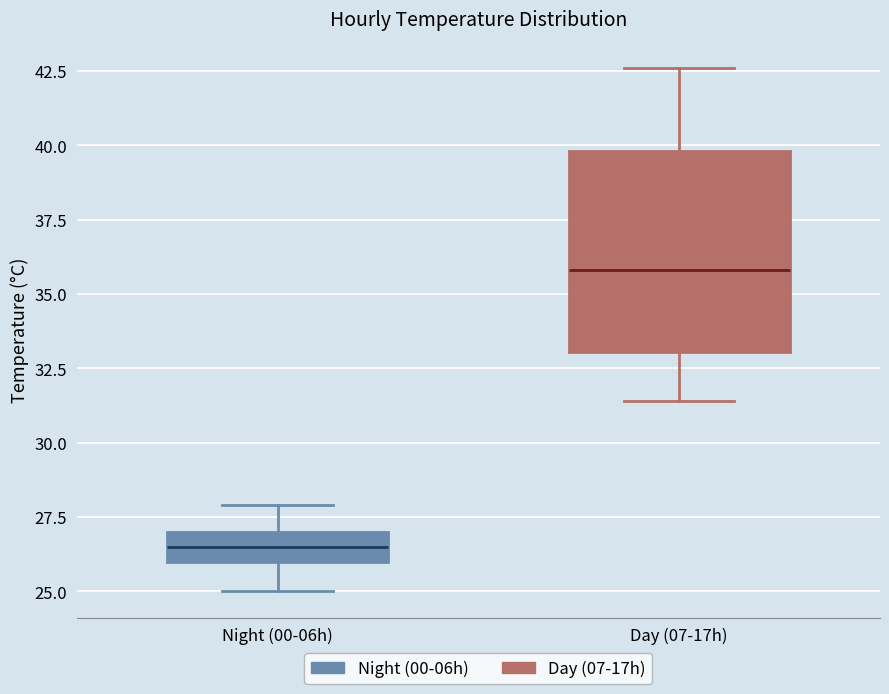

Where does the median line of the box for Day (07-17h) sit on the y-axis? The values are not printed on the chart, so give them approximately, as read against the axis.

36.0